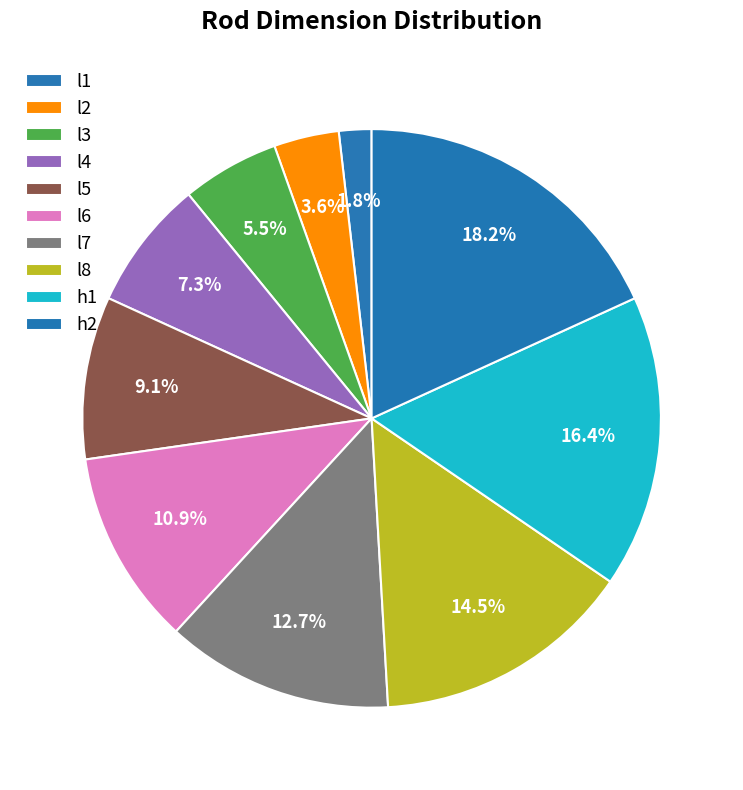

Is there a majority slice in this chart?

No